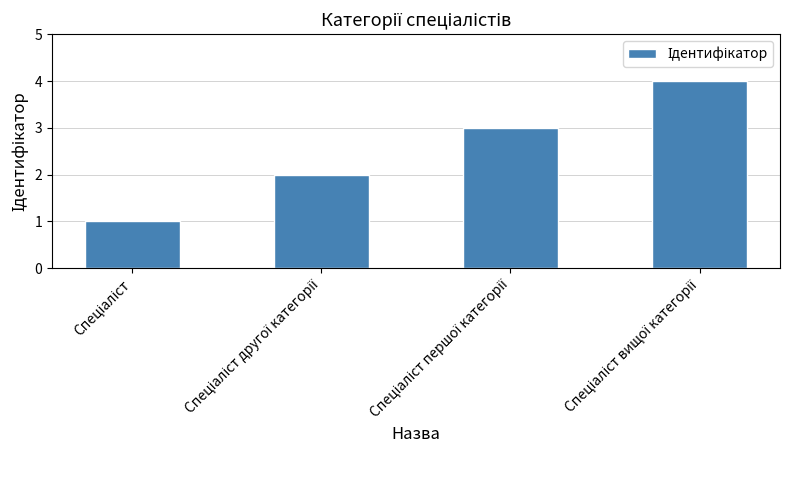

What is the sum of all values?

10